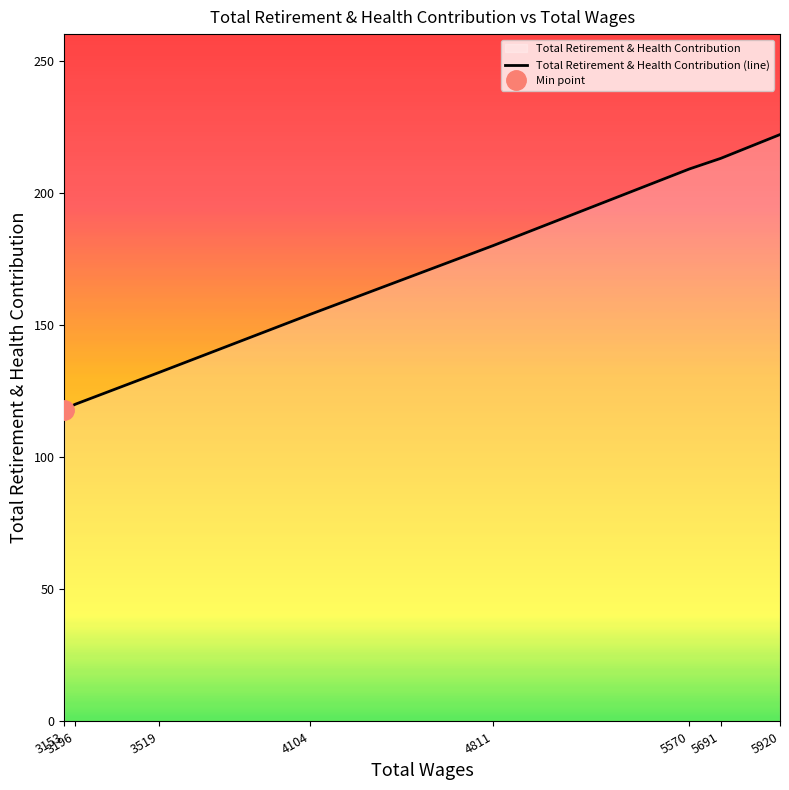

Where is the data nearest to the value 170?

4811